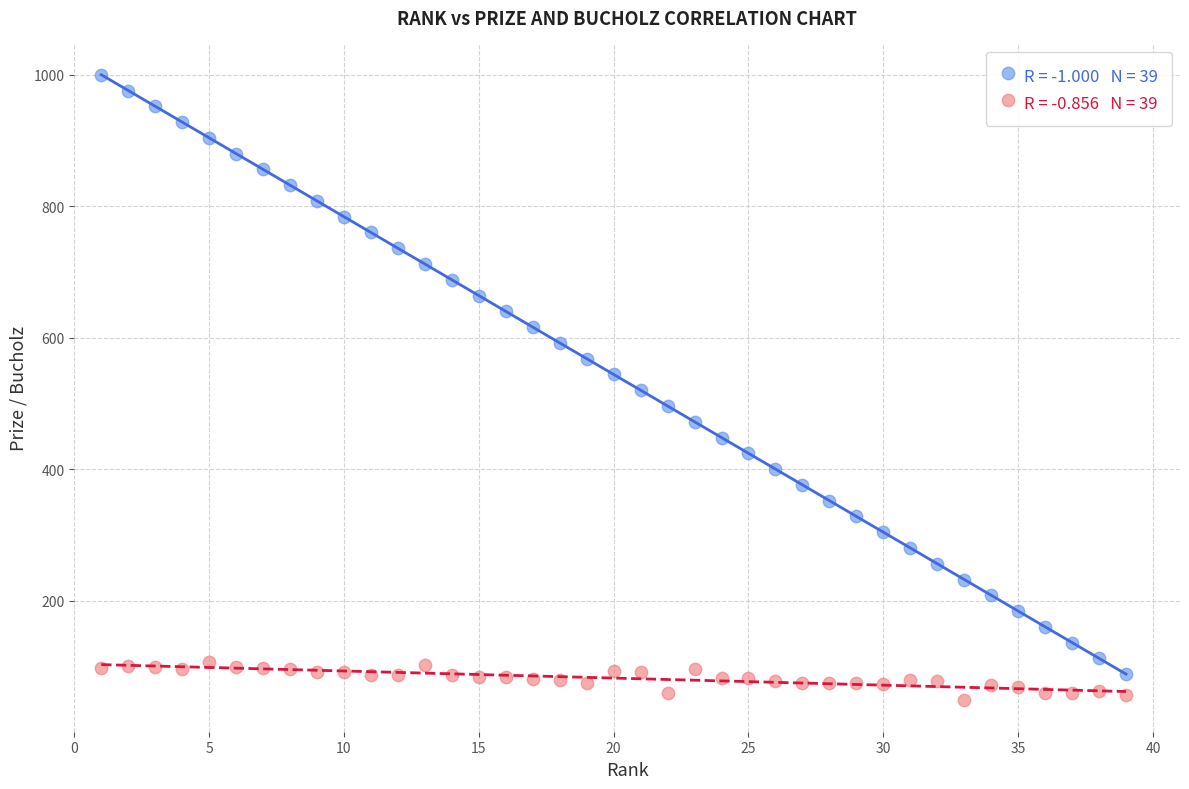

Across all data points, what is the range of Y values (max minus min)?

952